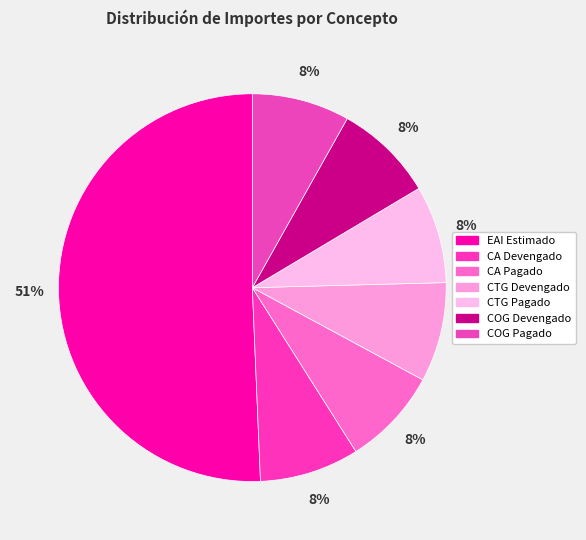

Do CTG Pagado and EAI Estimado together represent more than half of the pie?

Yes